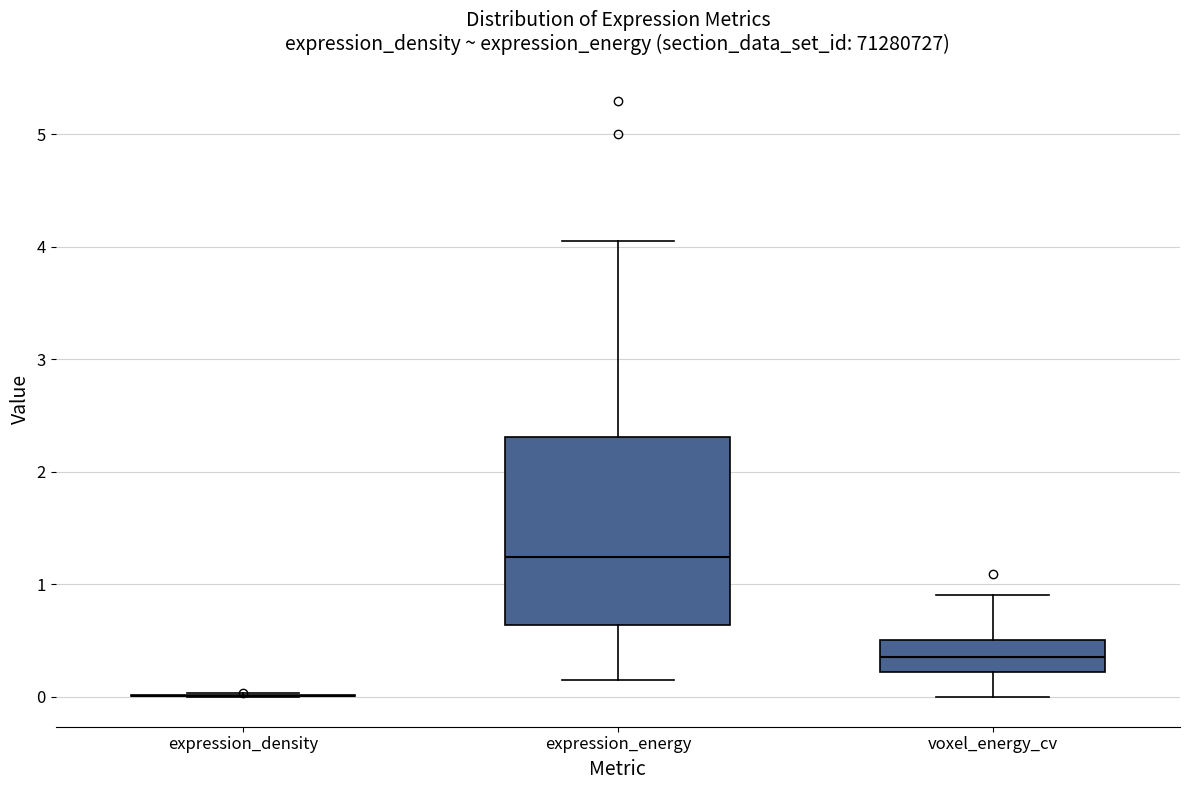

Which box is the tallest, from its lower edge to its upper edge?

expression_energy